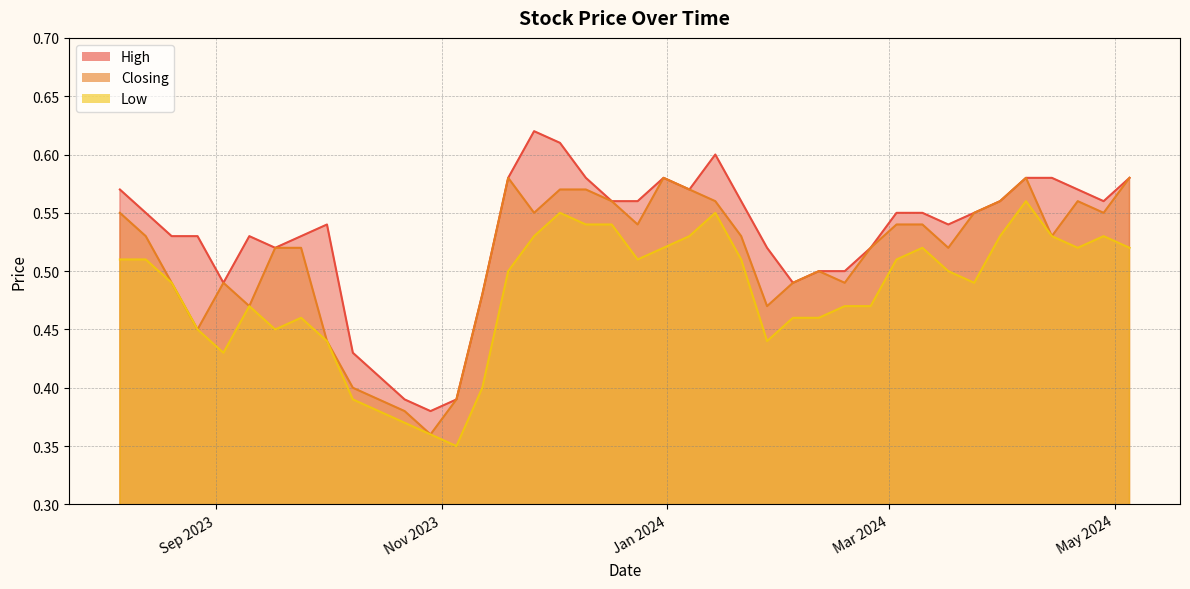

Which series changed the most between 14 and 35?

High